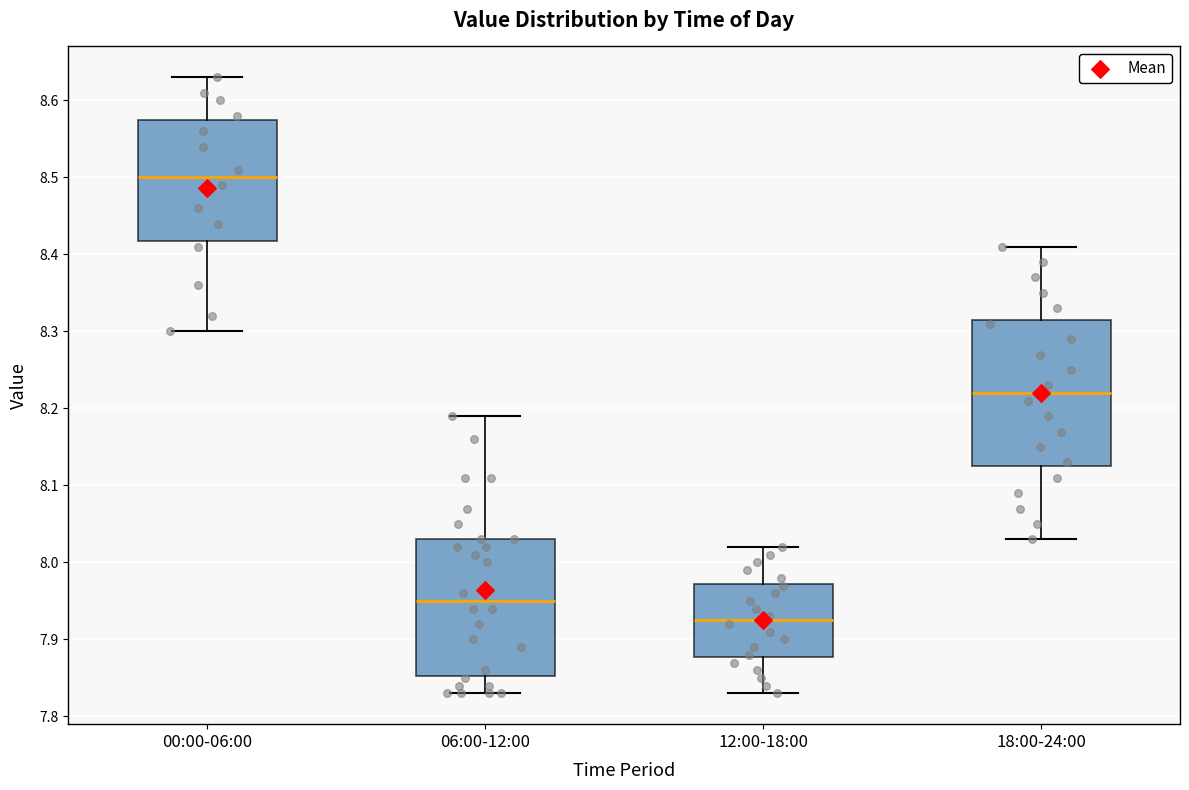

Reading left to right, transcribe this box plot: for each box, give where its median line is, the range the box spans, and where its two whiskers end, as read against the y-axis. The values are not printed on the chart, so give them approximately, as read against the axis.

00:00-06:00: median 8.50, box 8.42 to 8.58, whiskers 8.30 to 8.63
06:00-12:00: median 7.95, box 7.85 to 8.03, whiskers 7.83 to 8.19
12:00-18:00: median 7.93, box 7.88 to 7.97, whiskers 7.83 to 8.02
18:00-24:00: median 8.22, box 8.13 to 8.32, whiskers 8.03 to 8.41